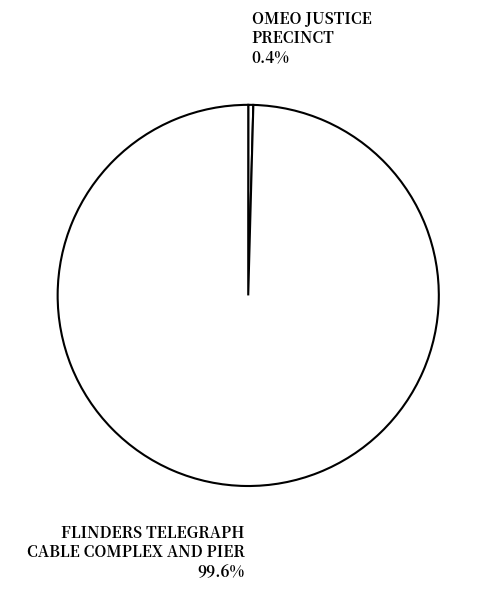

To the nearest percent, what is the average slice percentage?

50%